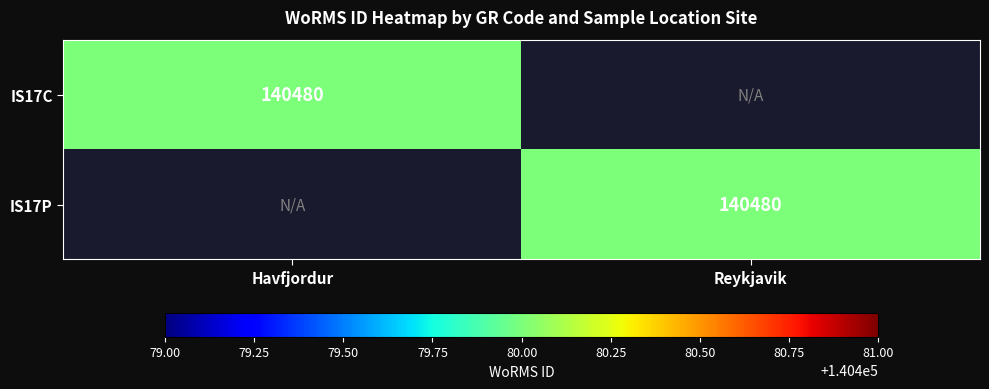

The IS17C series shows 140480 at Havfjordur. True or false?

True